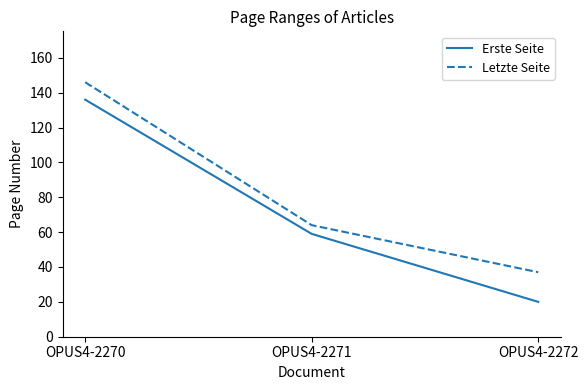

What are all the series names shown in the legend?

Erste Seite, Letzte Seite